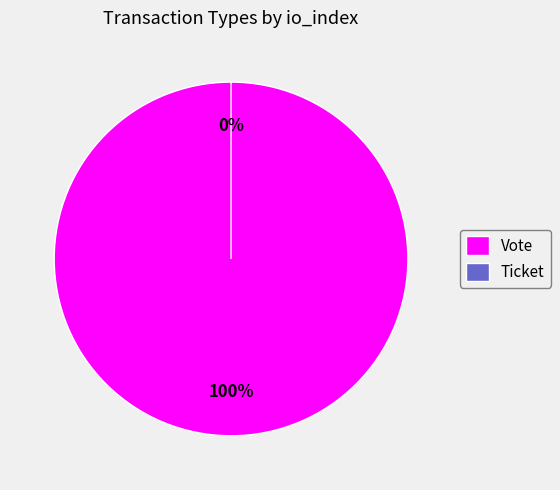

Which has a higher value, Vote or Ticket?

Vote